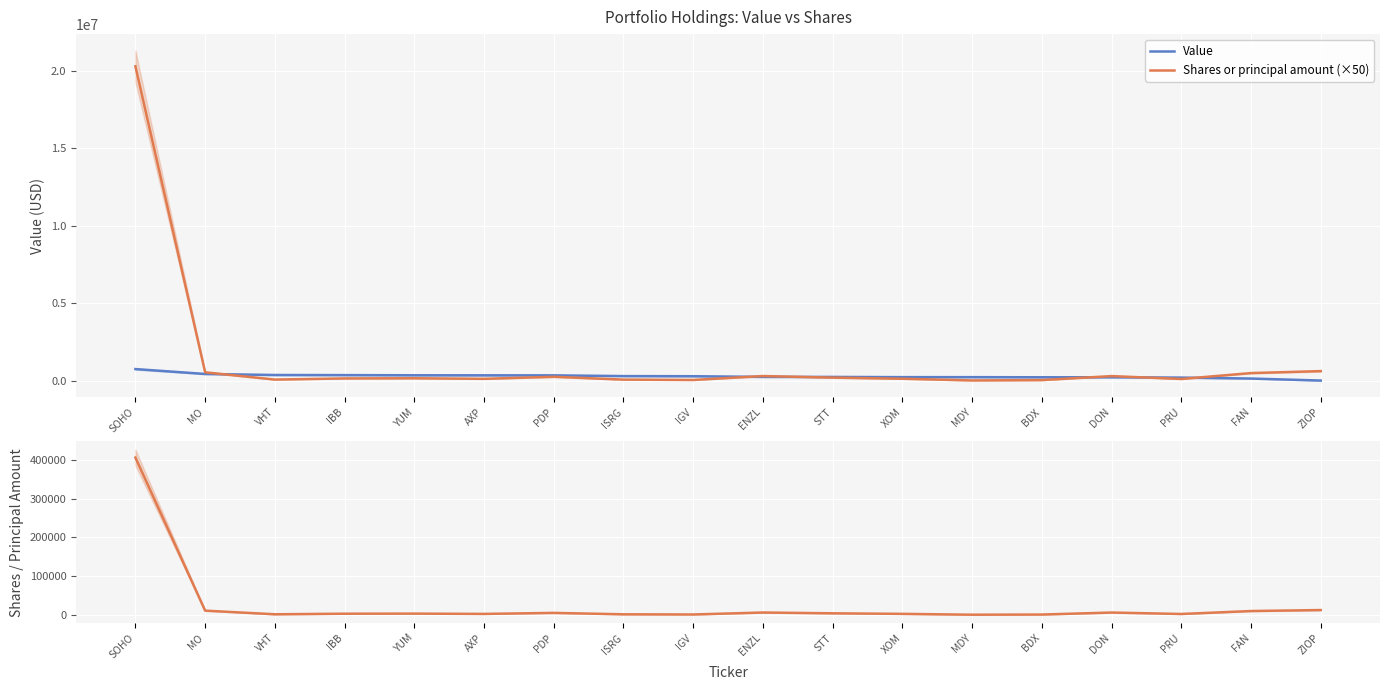

List the labels in order of Shares or principal amount (×50) value, largest first.

SOHO, ZIOP, MO, FAN, ENZL, DON, PDP, STT, YUM, IBB, XOM, AXP, PRU, VHT, ISRG, IGV, BDX, MDY